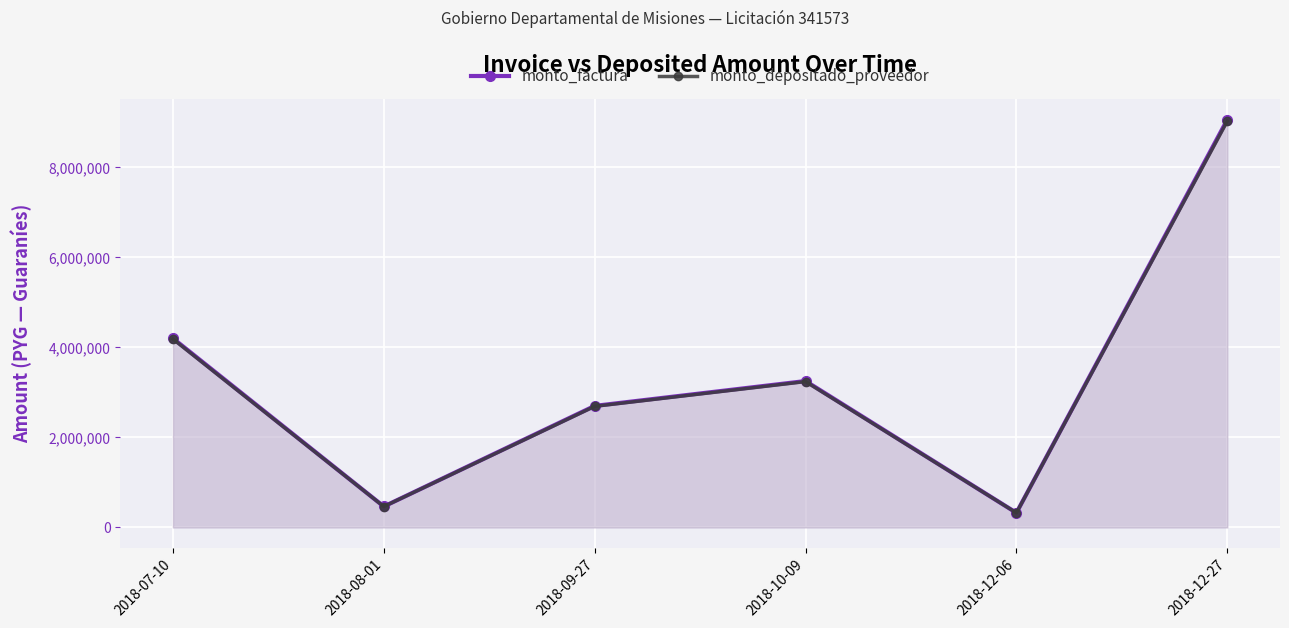

The monto_factura series shows 324500 at 2018-12-06. True or false?

True